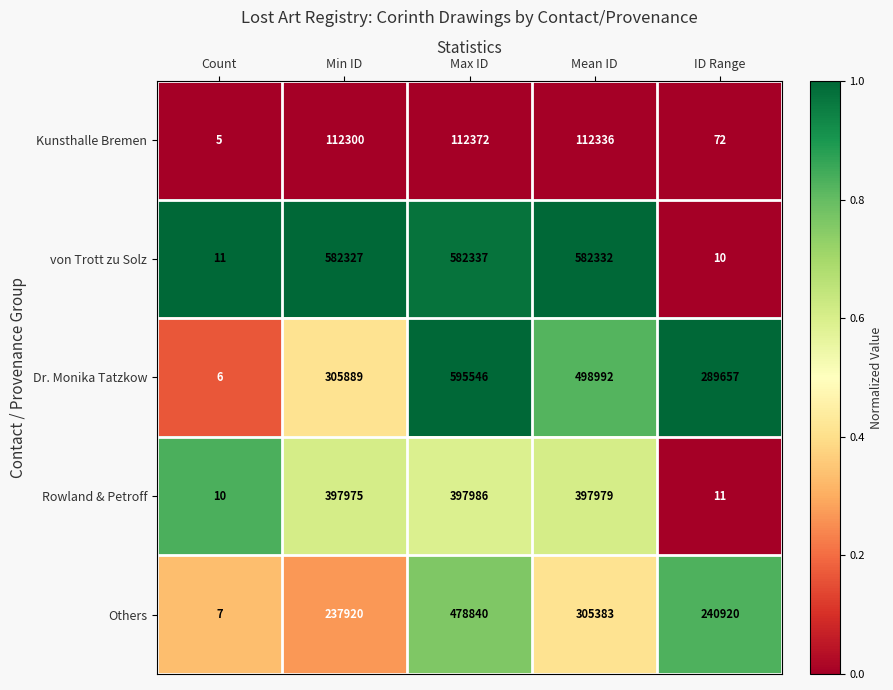

Is it true that Kunsthalle Bremen equals 5 at Count?

True